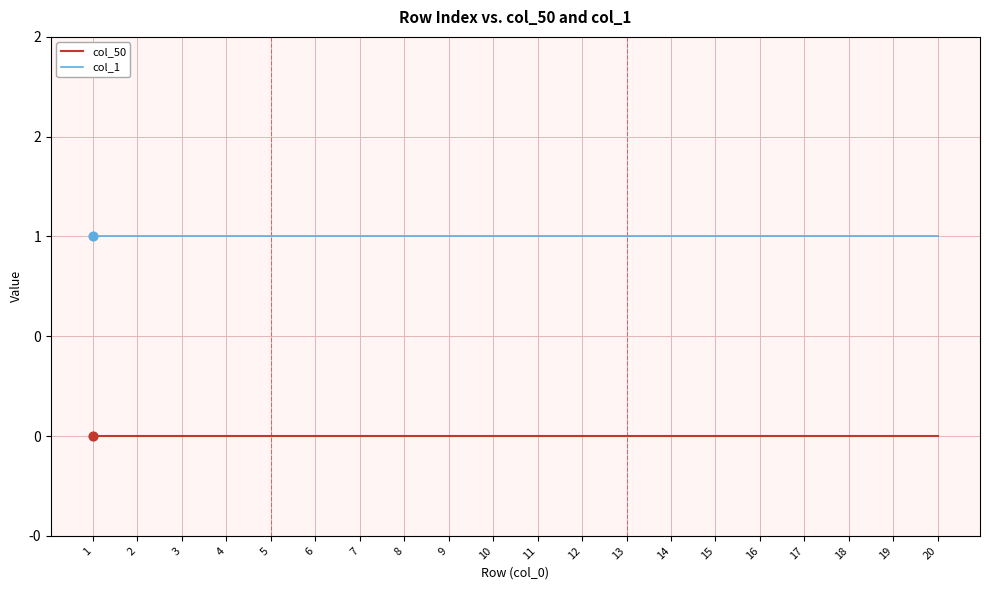

At how many categories does at least one series exceed 0?

20